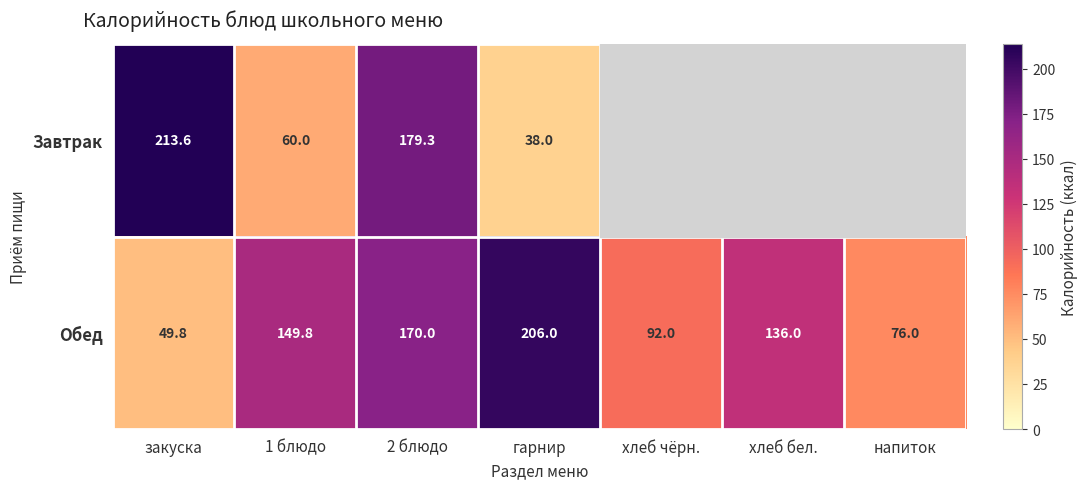

At which label does Обед reach its peak?

гарнир